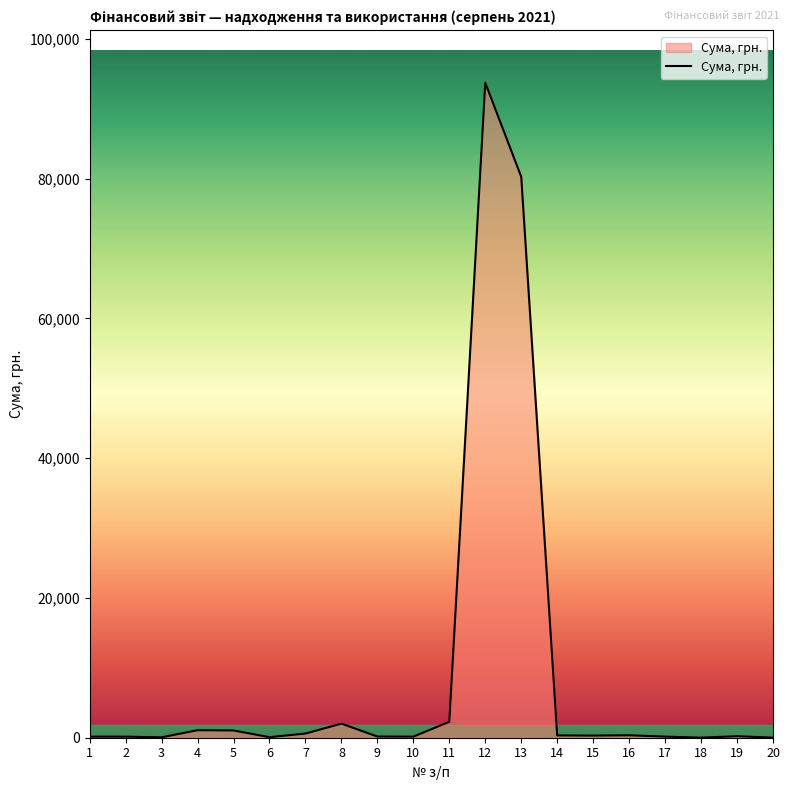

What is the maximum value shown in the chart?

93735.1